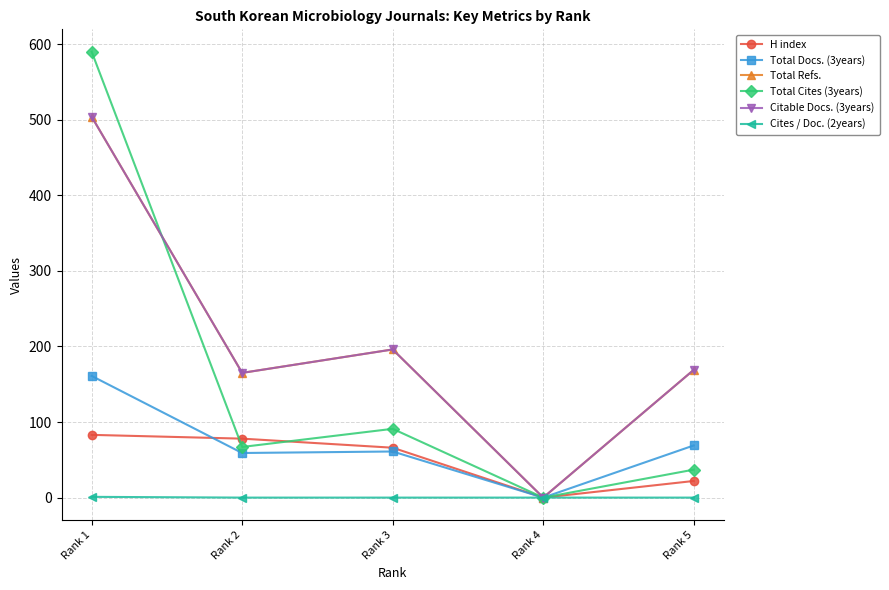

What is the spread (max minus min) of values at Rank 5?

169